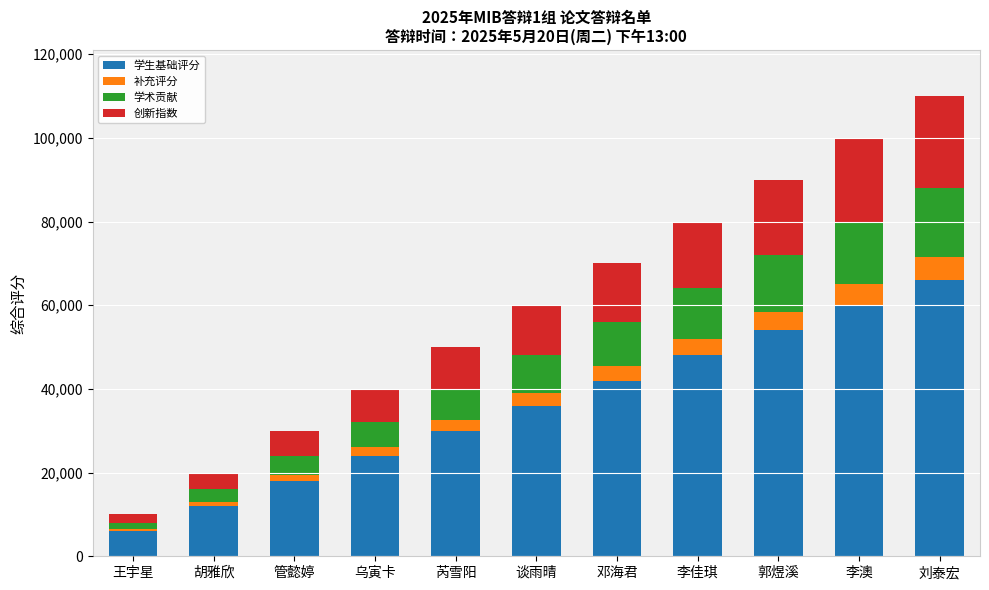

What is the maximum value for 学生基础评分?

66000.0